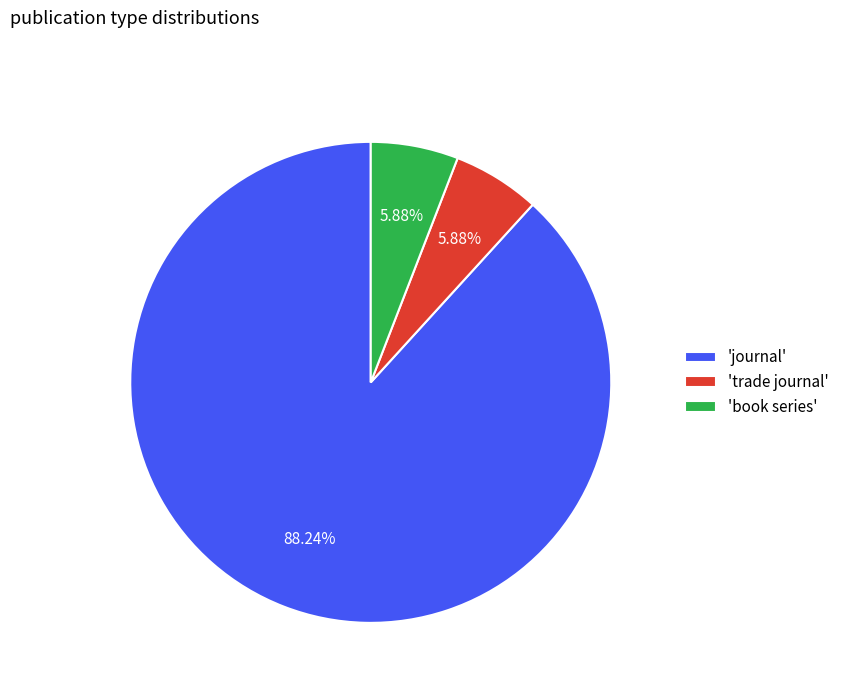

Combined, do 'book series' and 'trade journal' account for over 50%?

No